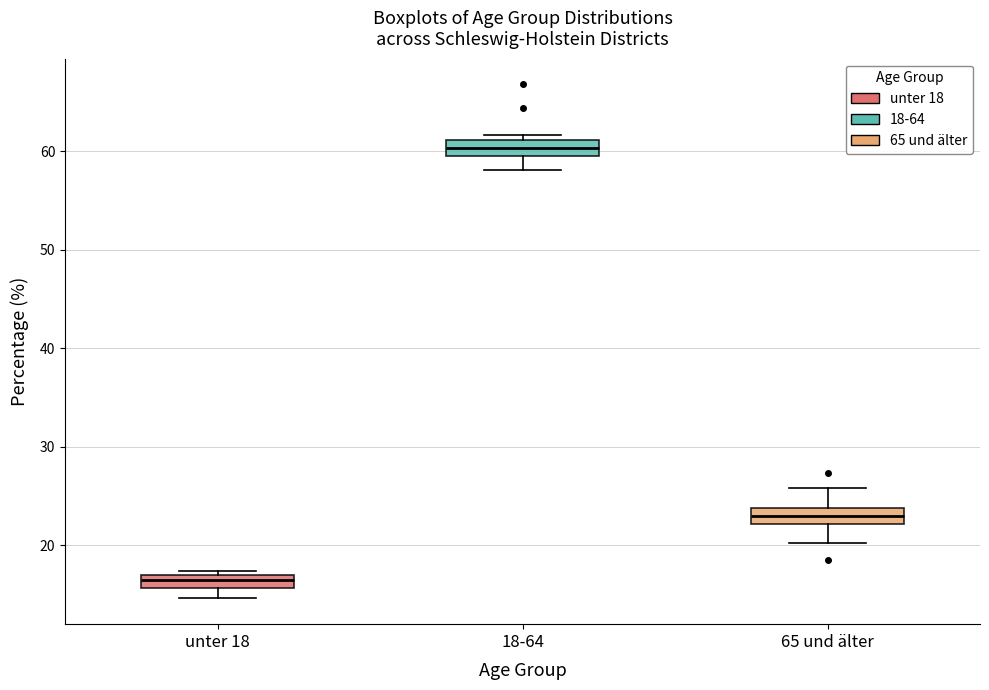

Which box has the highest median line?

18-64